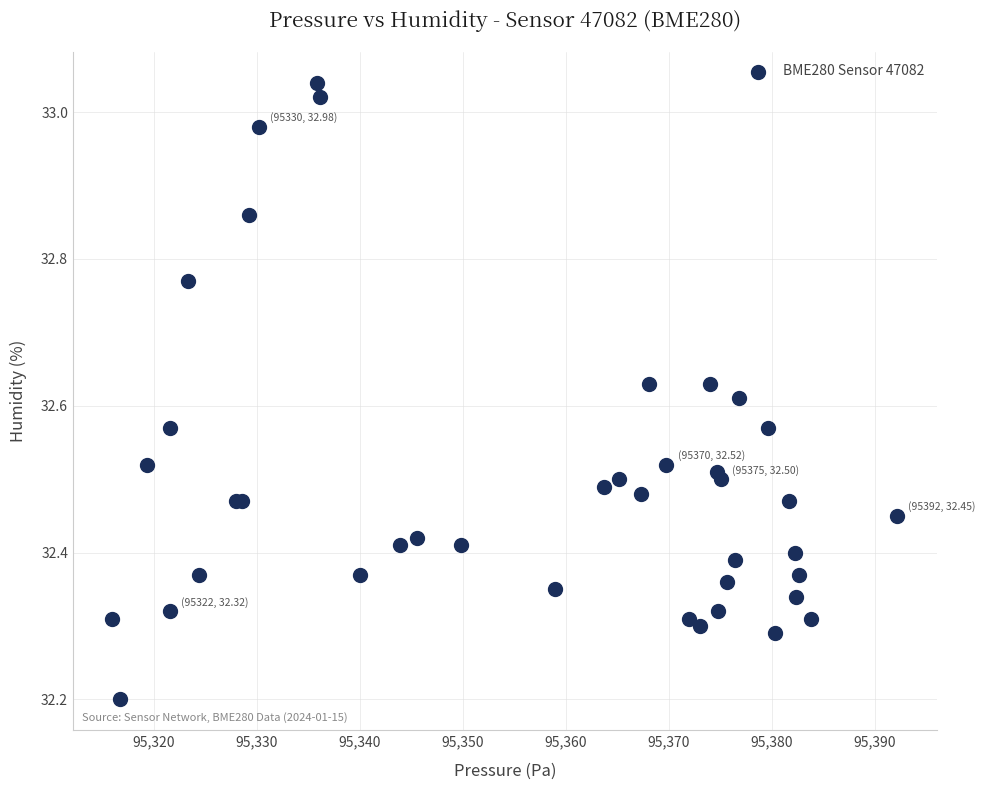

What Y value in the scatter plot is closest to 32?

32.2